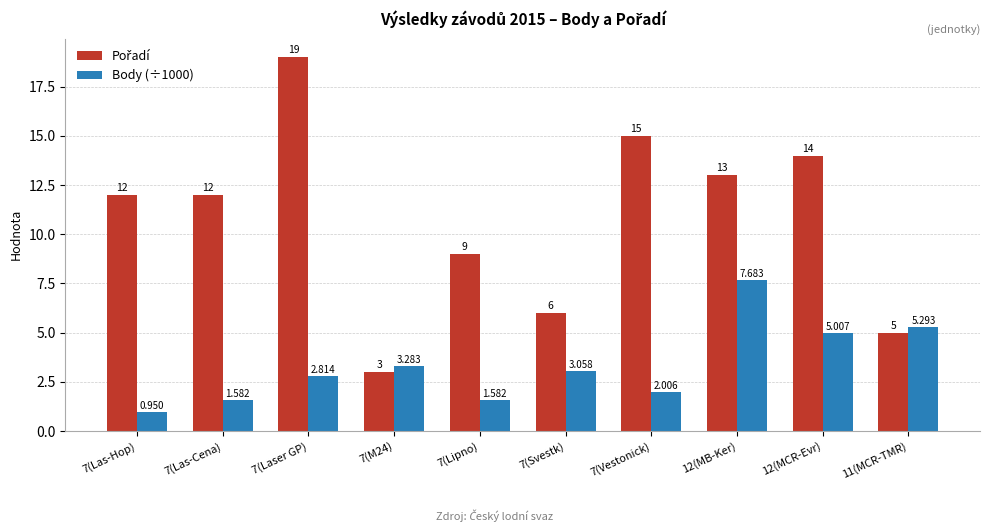

What is the highest value of the Pořadí series?

19.0